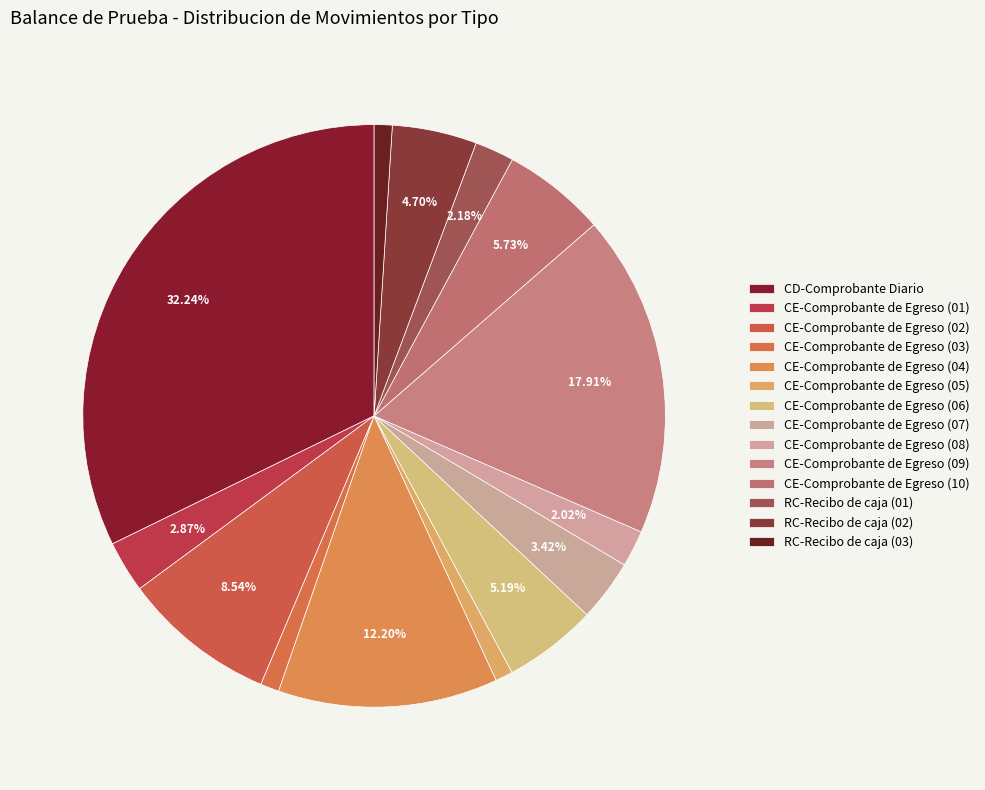

Count the number of slices in the pie.

14